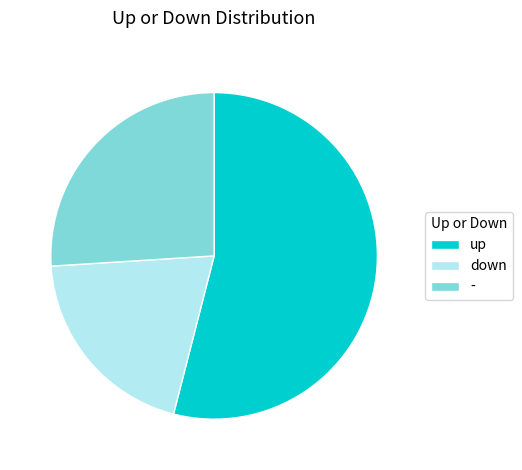

How many segments does this pie chart have?

3